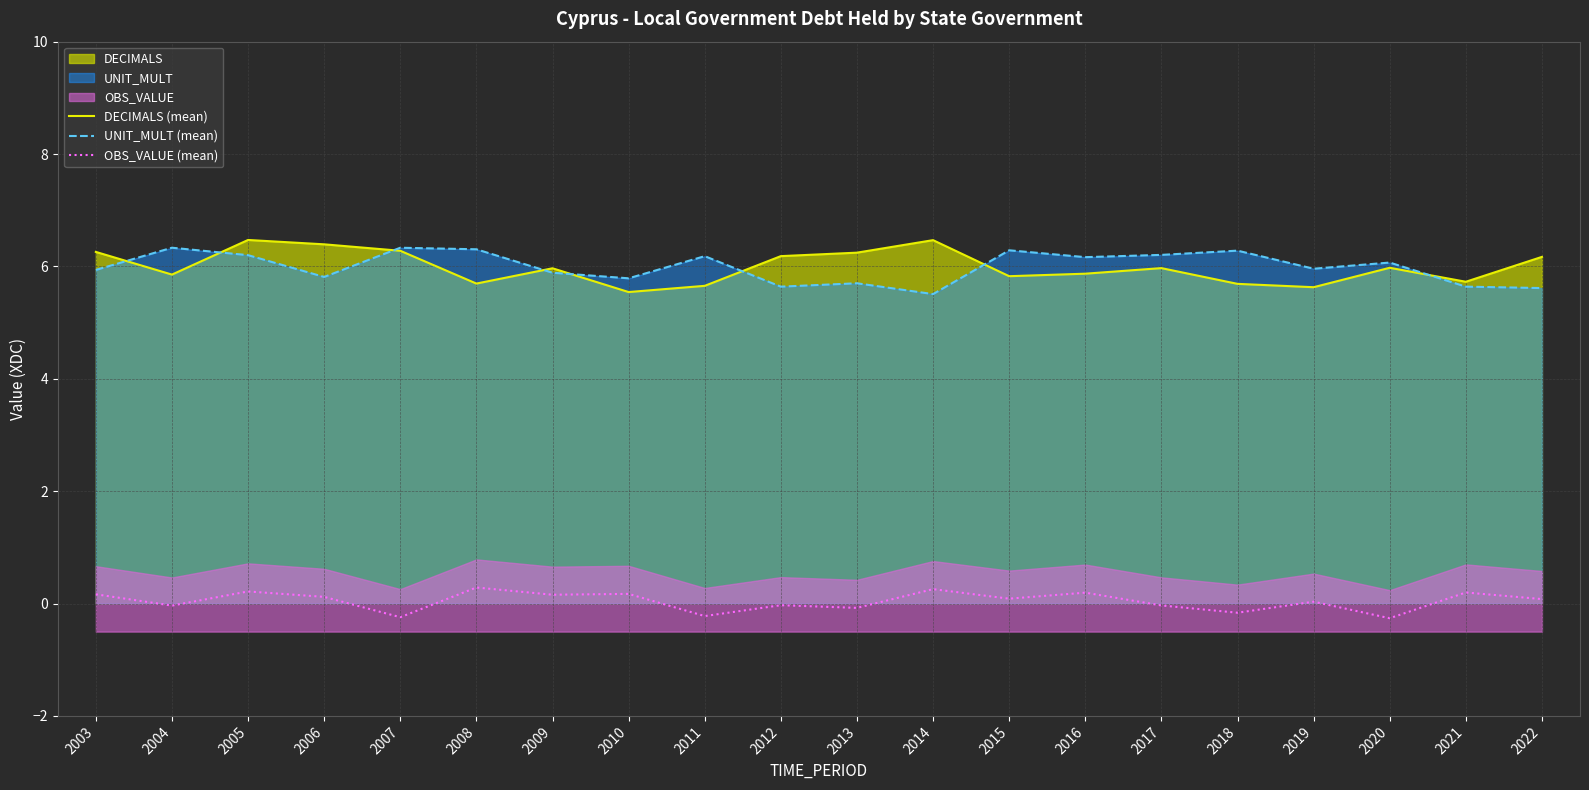

Reading left to right, list all the values displayed in this chart.

DECIMALS (mean): 2003=6.3	2004=5.9	2005=6.5	2006=6.4	2007=6.3	2008=5.7	2009=6.0	2010=5.5	2011=5.7	2012=6.2	2013=6.2	2014=6.5	2015=5.8	2016=5.9	2017=6.0	2018=5.7	2019=5.6	2020=6.0	2021=5.7	2022=6.2
UNIT_MULT (mean): 2003=5.9	2004=6.3	2005=6.2	2006=5.8	2007=6.3	2008=6.3	2009=5.9	2010=5.8	2011=6.2	2012=5.6	2013=5.7	2014=5.5	2015=6.3	2016=6.2	2017=6.2	2018=6.3	2019=6.0	2020=6.1	2021=5.6	2022=5.6
OBS_VALUE (mean): 2003=0.2	2004=-0.0	2005=0.2	2006=0.1	2007=-0.2	2008=0.3	2009=0.2	2010=0.2	2011=-0.2	2012=-0.0	2013=-0.1	2014=0.3	2015=0.1	2016=0.2	2017=-0.0	2018=-0.2	2019=0.0	2020=-0.3	2021=0.2	2022=0.1